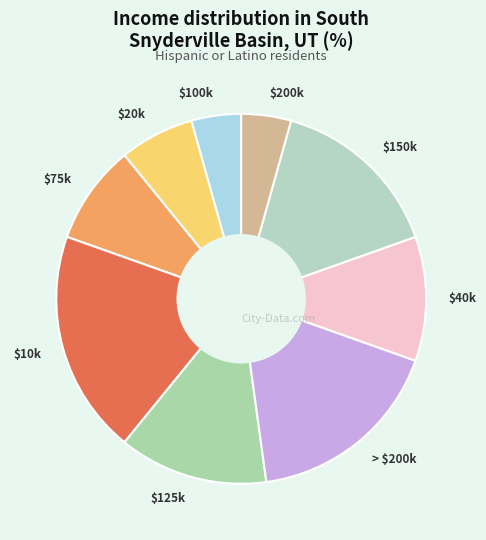

Does any single category account for the majority?

No